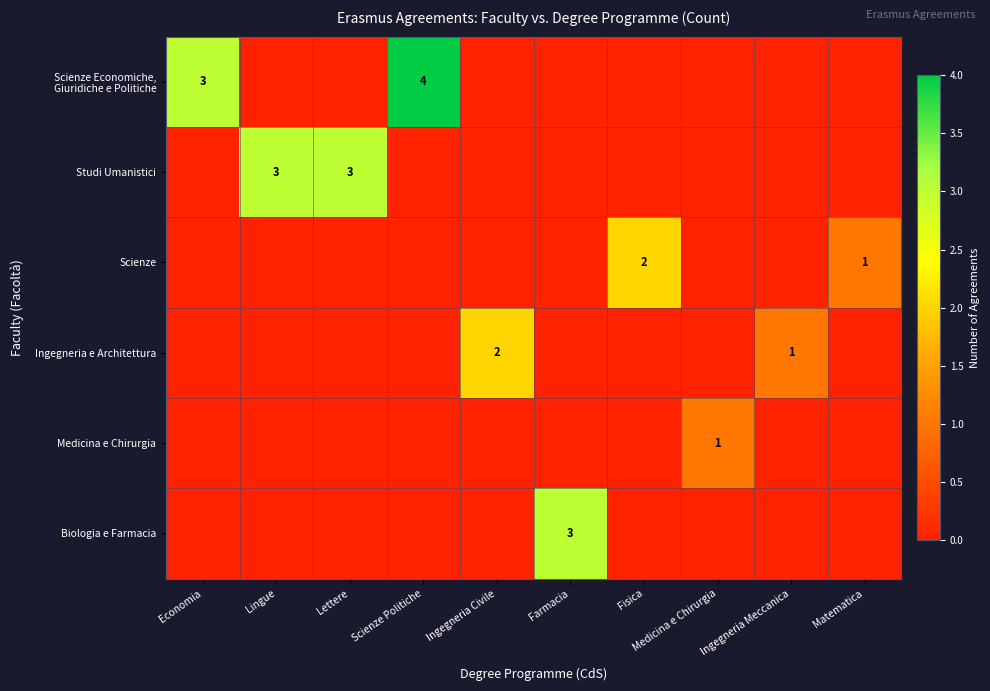

What is the difference between the maximum and minimum values in the Ingegneria e Architettura series?

2